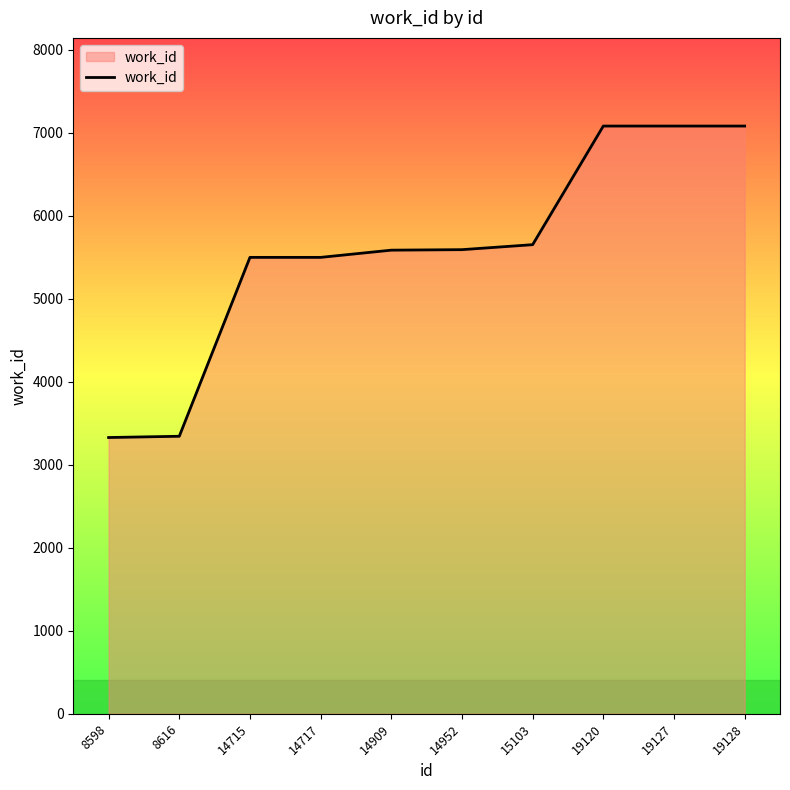

What is the difference between the values at 19127 and 14952?

1489